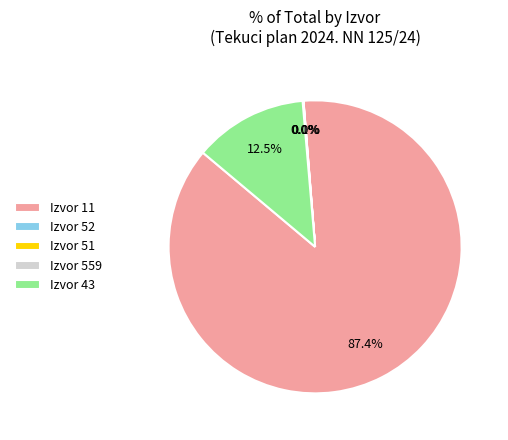

Which slice represents more than half of the pie?

Izvor 11